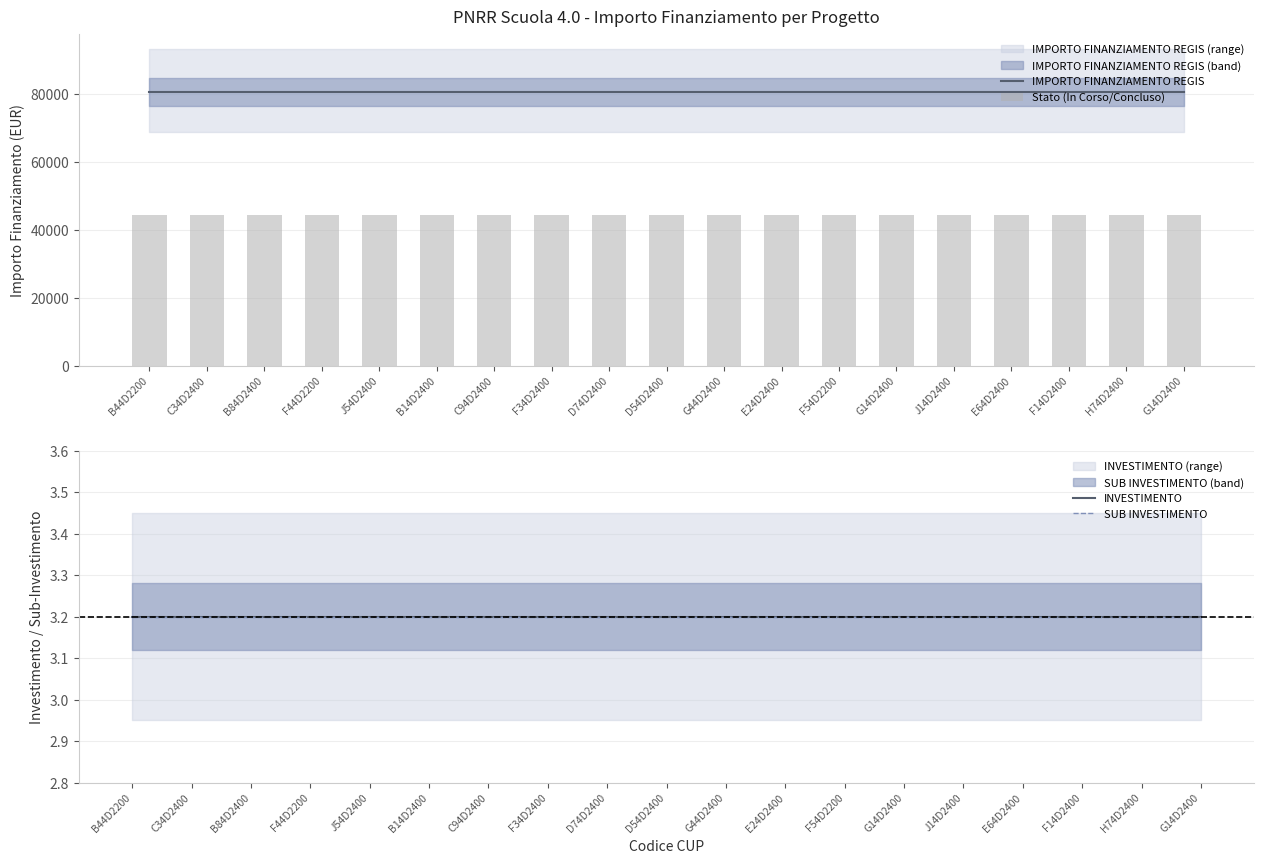

What is the value of the SUB INVESTIMENTO bar at the 14th from the left?

3.2